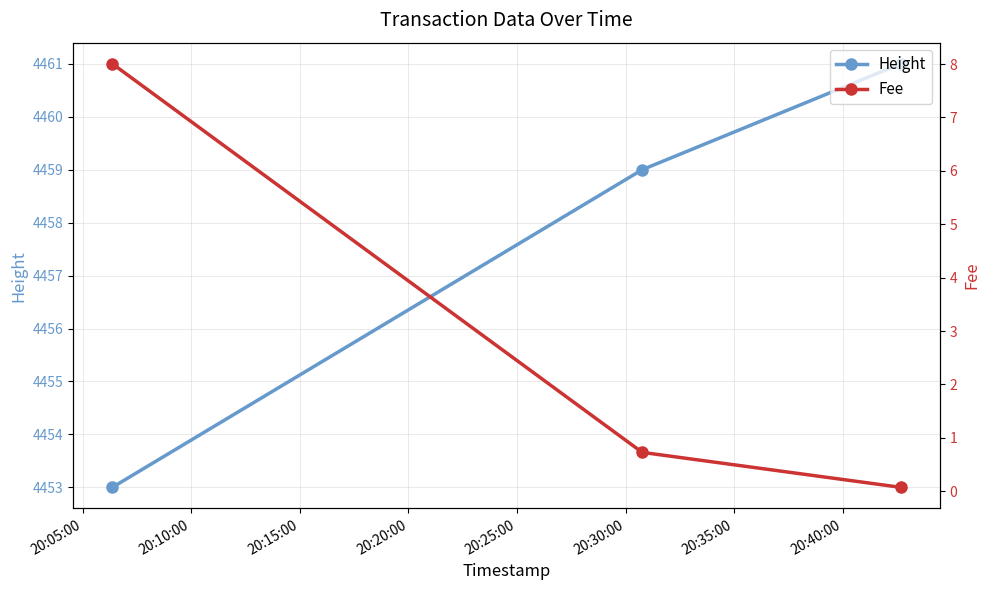

What is the value of the Height point at the 3rd from the left?

4461